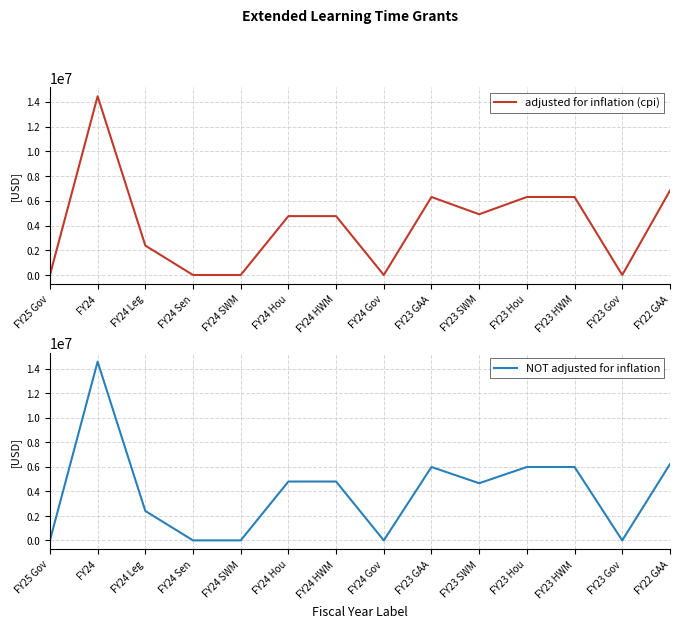

Reading left to right, extract all data points from this chart.

adjusted for inflation (cpi): FY25 Gov=0	FY24=14446803	FY24 Leg=2378969	FY24 Sen=0	FY24 SWM=0	FY24 Hou=4757938	FY24 HWM=4757938	FY24 Gov=0	FY23 GAA=6303953	FY23 SWM=4909677	FY23 Hou=6303953	FY23 HWM=6303953	FY23 Gov=0	FY22 GAA=6819910
NOT adjusted for inflation: FY25 Gov=0	FY24=14574518	FY24 Leg=2400000	FY24 Sen=0	FY24 SWM=0	FY24 Hou=4800000	FY24 HWM=4800000	FY24 Gov=0	FY23 GAA=5985582	FY23 SWM=4661721	FY23 Hou=5985582	FY23 HWM=5985582	FY23 Gov=0	FY22 GAA=6215970